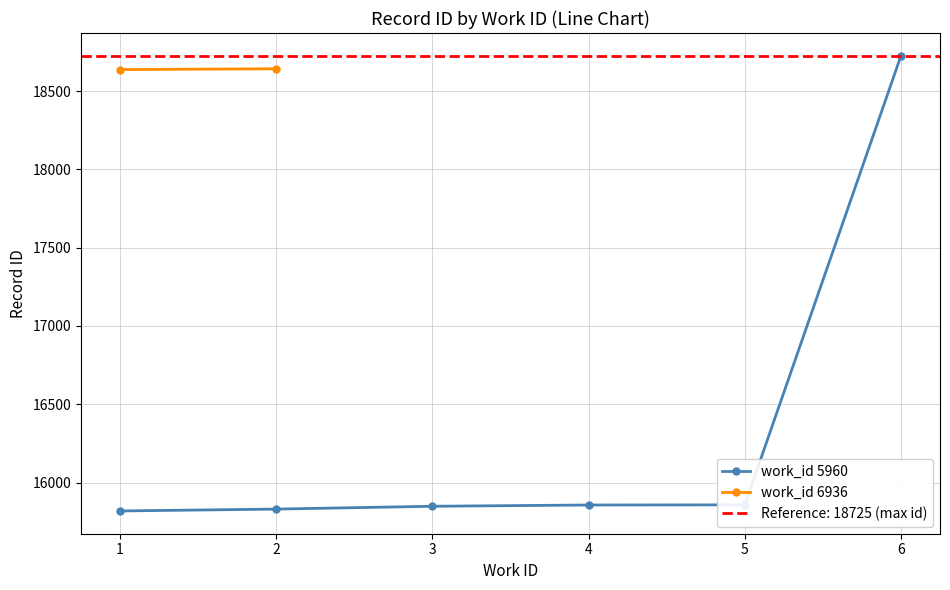

What is the value of the work_id 5960 point at the 1st from the left?

15819